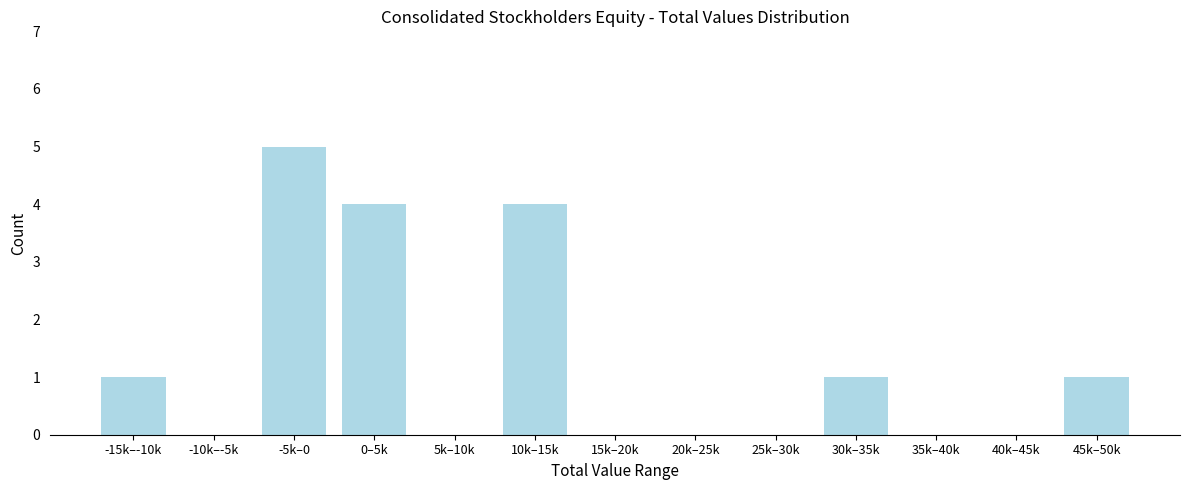

Reading right to left, transcribe all the data shown in this chart.

45k–50k=1	40k–45k=0	35k–40k=0	30k–35k=1	25k–30k=0	20k–25k=0	15k–20k=0	10k–15k=4	5k–10k=0	0–5k=4	-5k–0=5	-10k–-5k=0	-15k–-10k=1